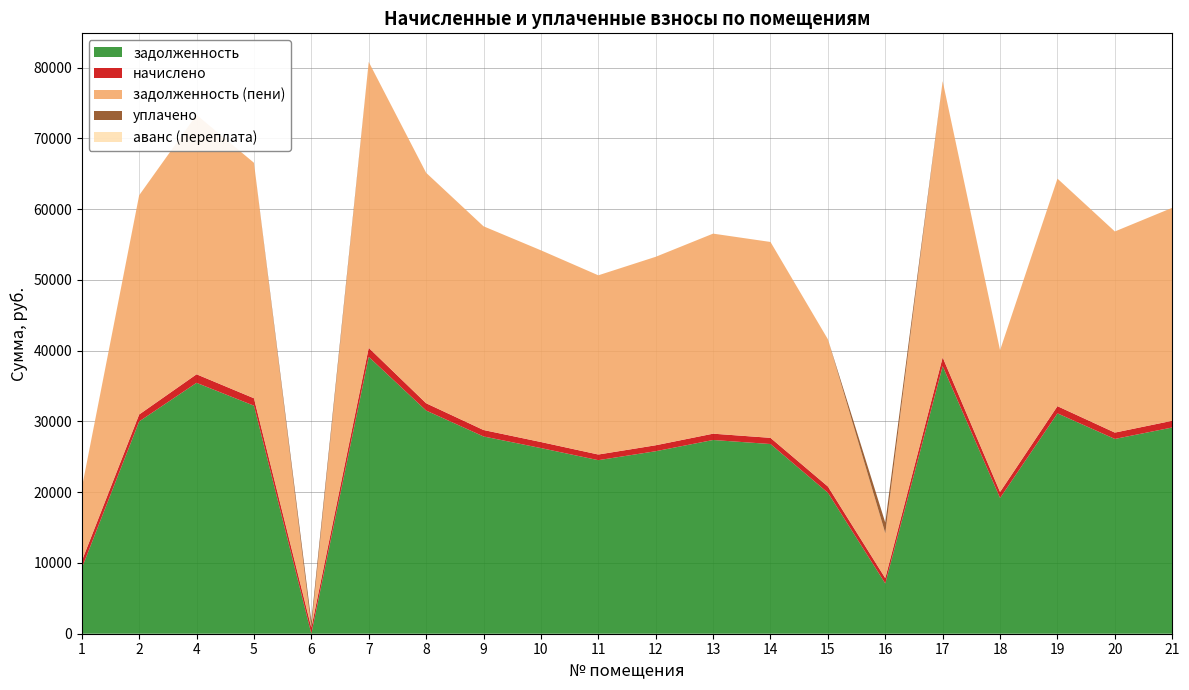

Reading left to right, list all the values displayed in this chart.

задолженность: 1=9241.3	2=30000.8	4=35455.4	5=32225.4	6=0.0	7=39126.6	8=31540.9	9=27879.2	10=26236.6	11=24525.5	12=25791.6	13=27377.3	14=26806.9	15=19925.2	16=7099.6	17=37814.9	18=19179.7	19=31141.6	20=27525.6	21=29145.4
начислено: 1=1032.7	2=978.4	4=1207.1	5=1050.9	6=872.3	7=1276.0	8=1028.6	9=909.2	10=855.6	11=799.8	12=841.1	13=892.8	14=874.2	15=881.6	16=753.3	17=1233.2	18=853.7	19=1015.6	20=897.6	21=950.5
задолженность (пени): 1=10273.9	2=30979.2	4=36662.6	5=33276.3	6=0.2	7=40402.6	8=32569.5	9=28788.4	10=27092.2	11=25325.3	12=26632.7	13=28270.1	14=27681.1	15=20806.8	16=6352.9	17=39048.1	18=20033.4	19=32157.1	20=28423.2	21=30095.8
уплачено: 1=0.0	2=0.0	4=0.0	5=0.0	6=871.9	7=0.0	8=0.0	9=0.0	10=0.0	11=0.0	12=0.0	13=0.0	14=0.0	15=0.0	16=1500.0	17=0.0	18=0.0	19=0.0	20=0.0	21=0.0
аванс (переплата): 1=0.0	2=0.0	4=0.0	5=0.0	6=0.2	7=0.0	8=0.0	9=0.0	10=0.0	11=0.0	12=0.0	13=0.0	14=0.0	15=0.0	16=0.0	17=0.0	18=0.0	19=0.0	20=0.0	21=0.0